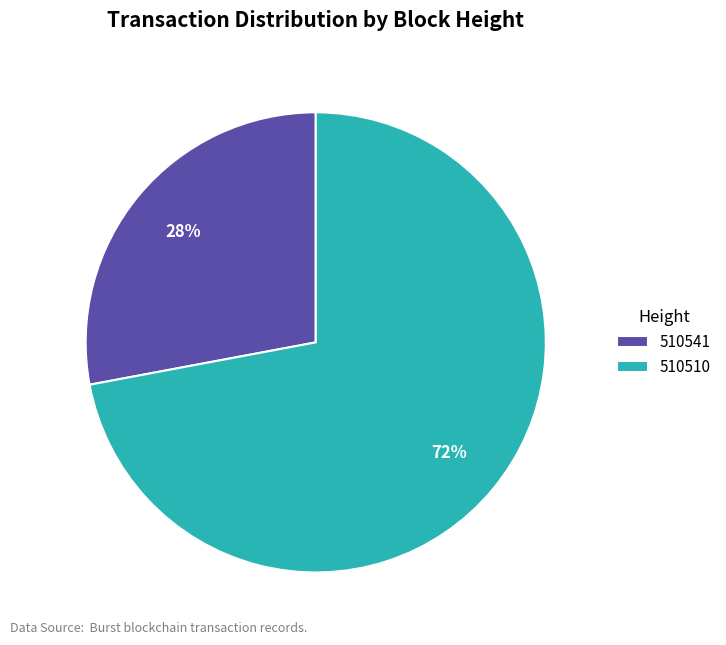

Which slice is the largest?

510510